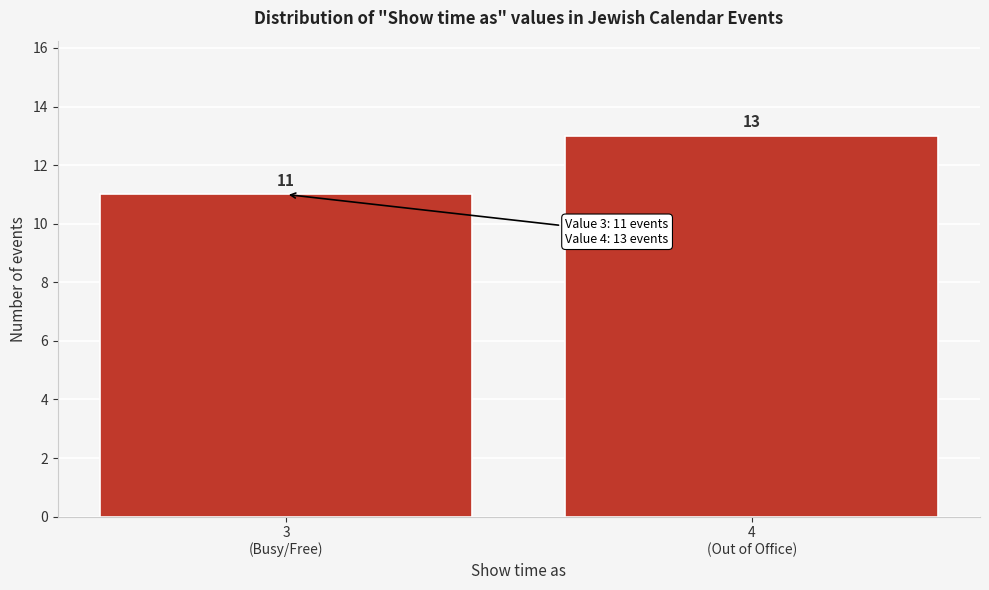

Reading right to left, what are all the values shown in this chart?

13	11